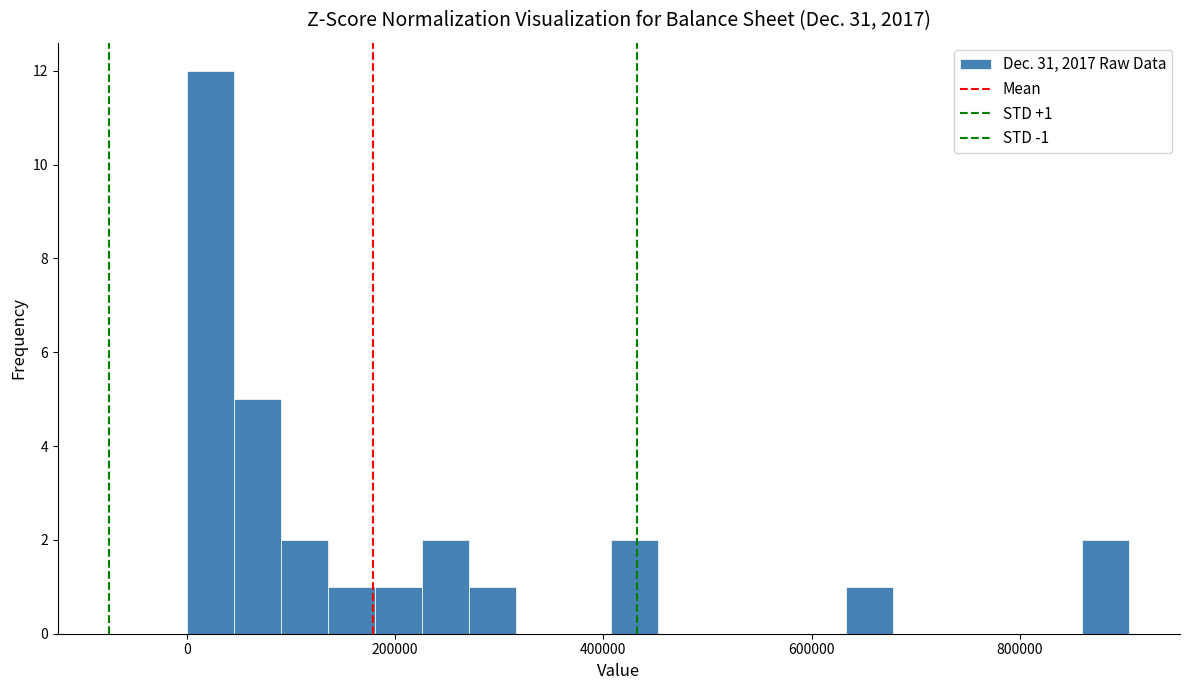

Read against the x-axis, roughly where is the centre of the tallest bar?

20000